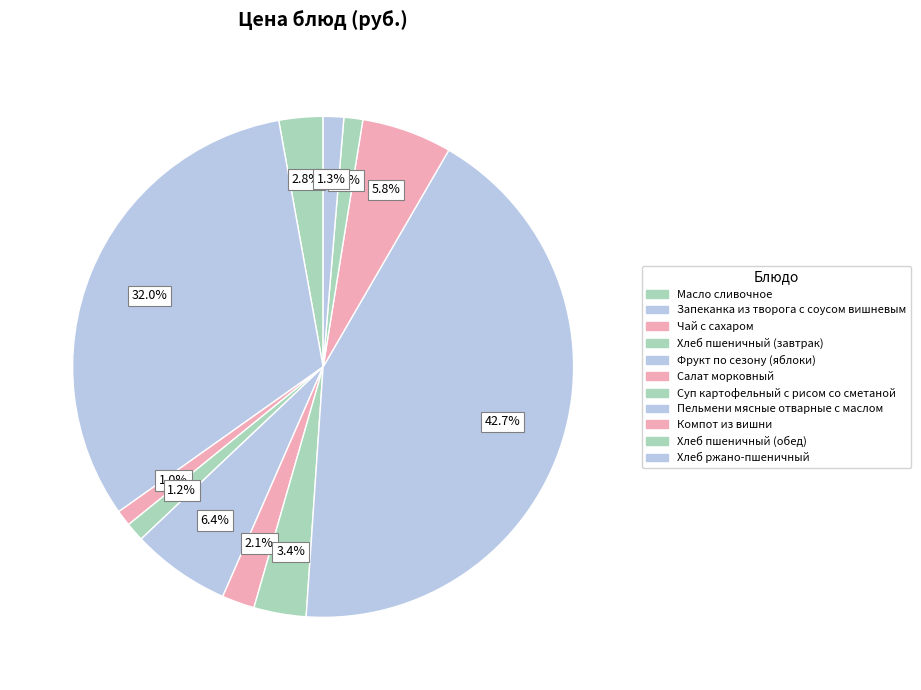

The Масло сливочное slice represents 3% of the pie. True or false?

True